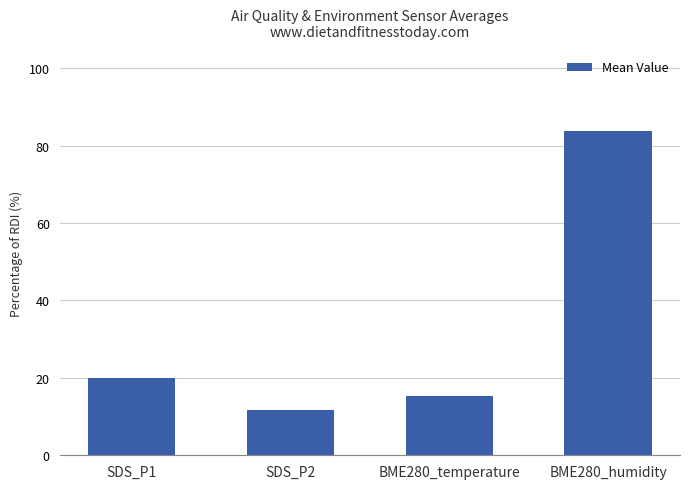

Reading left to right, extract all data points from this chart.

SDS_P1=20.0	SDS_P2=11.7	BME280_temperature=15.4	BME280_humidity=83.8